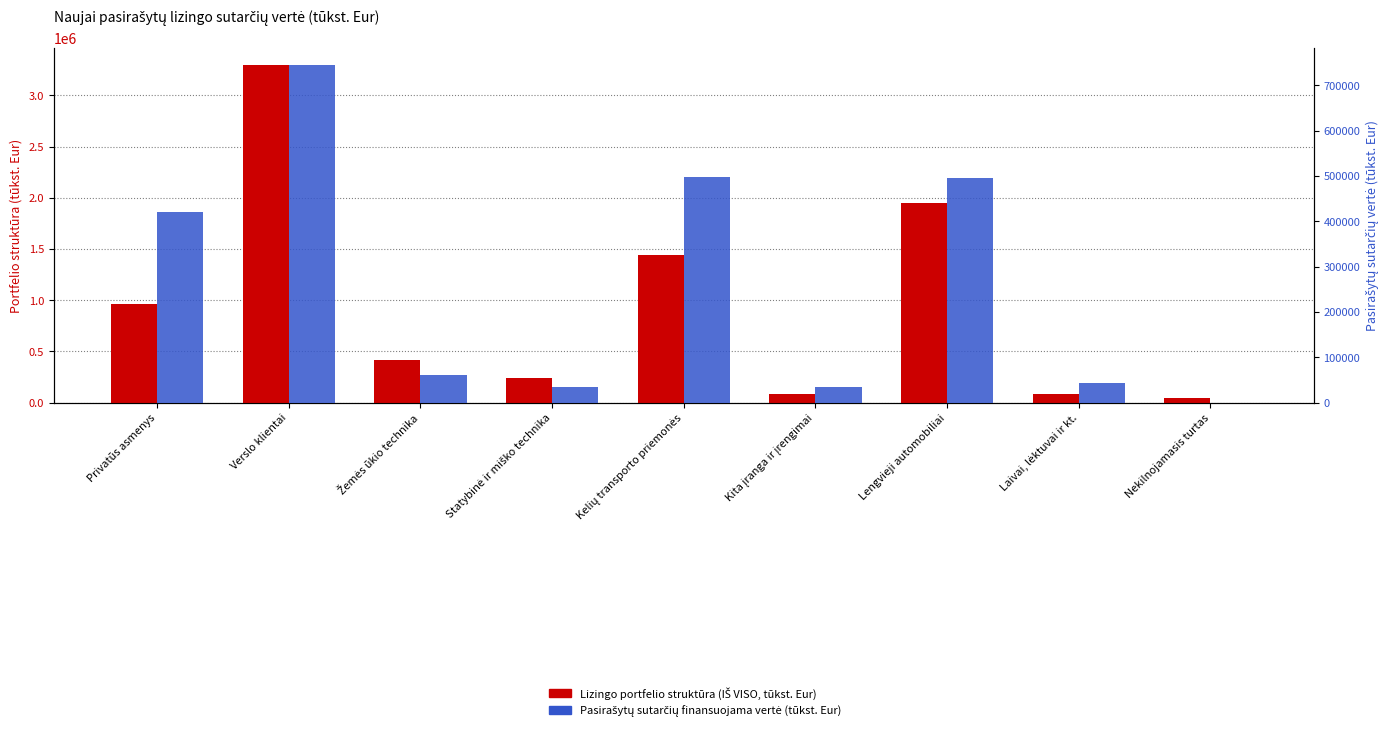

What is the average value of the Lizingo portfelio struktūra (IŠ VISO, tūkst. Eur) series?

947204.5